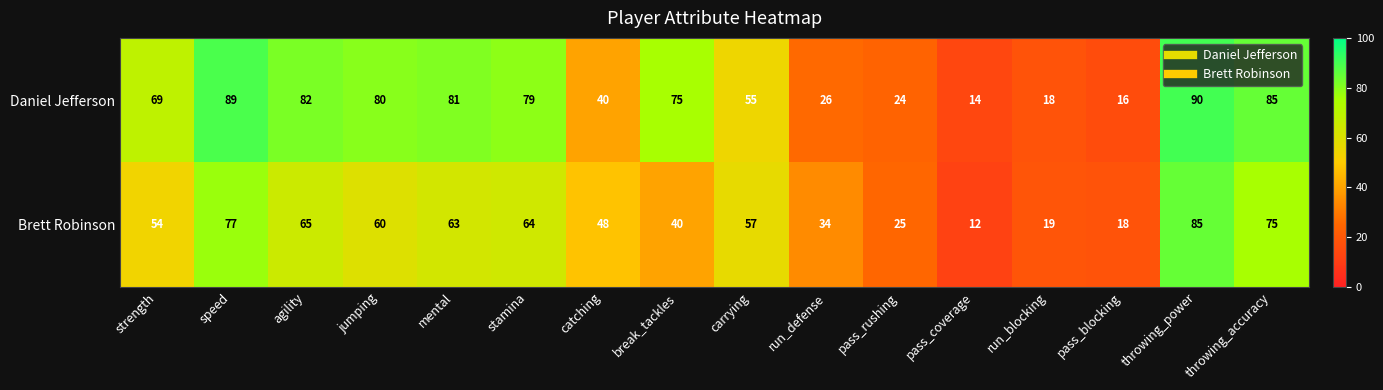

Which series has the widest spread of values?

Daniel Jefferson